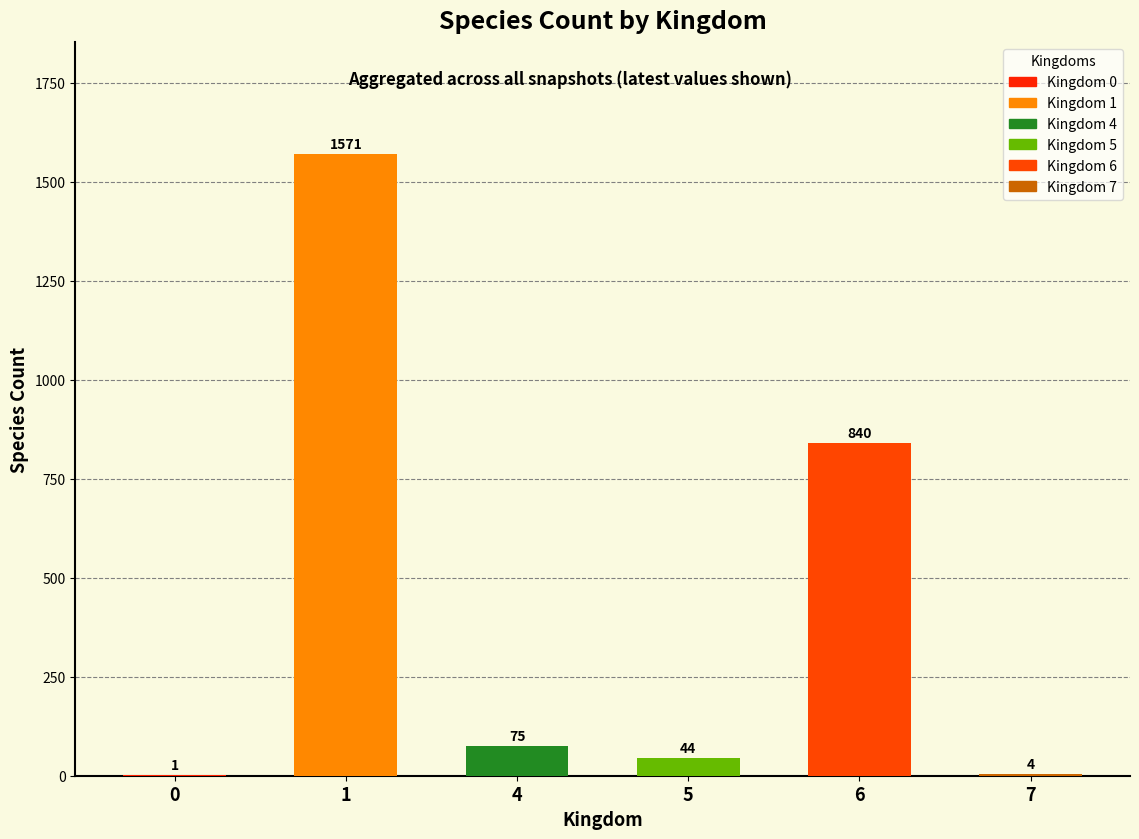

What is the maximum value shown in the chart?

1571